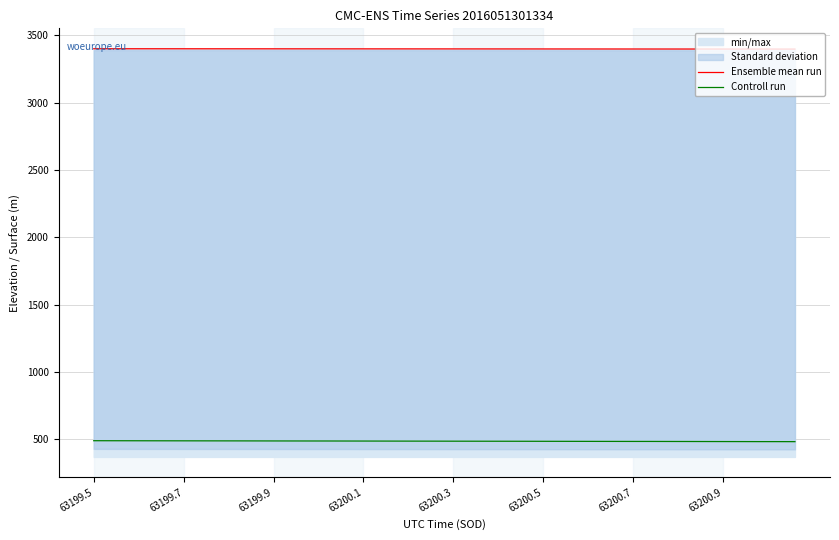

Is it true that Controll run equals 688.2 at 63200.3?

False